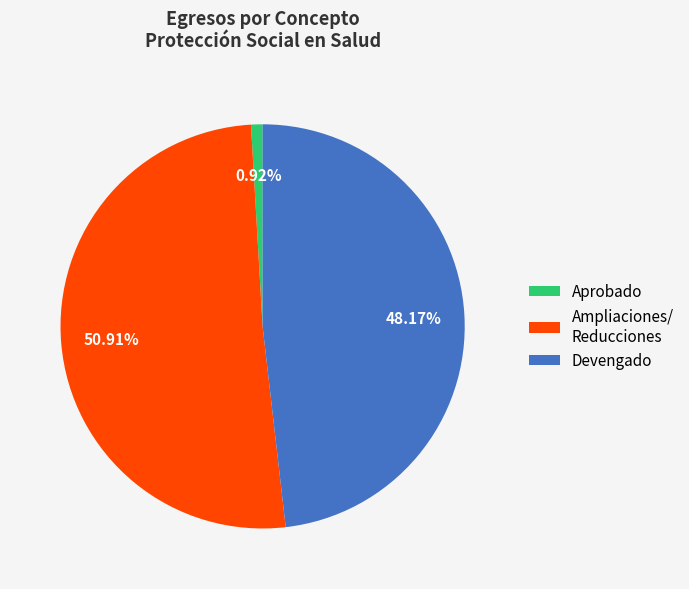

Which slice represents more than half of the pie?

Ampliaciones/ Reducciones